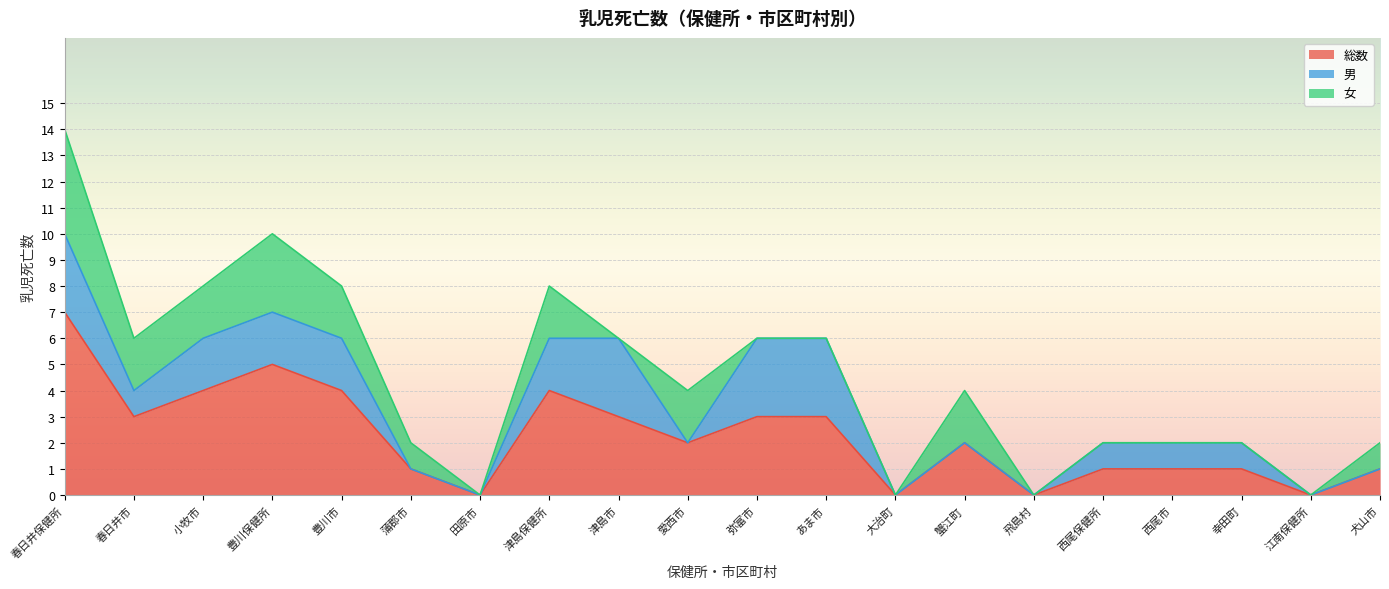

At which label does 女 reach its peak?

春日井保健所